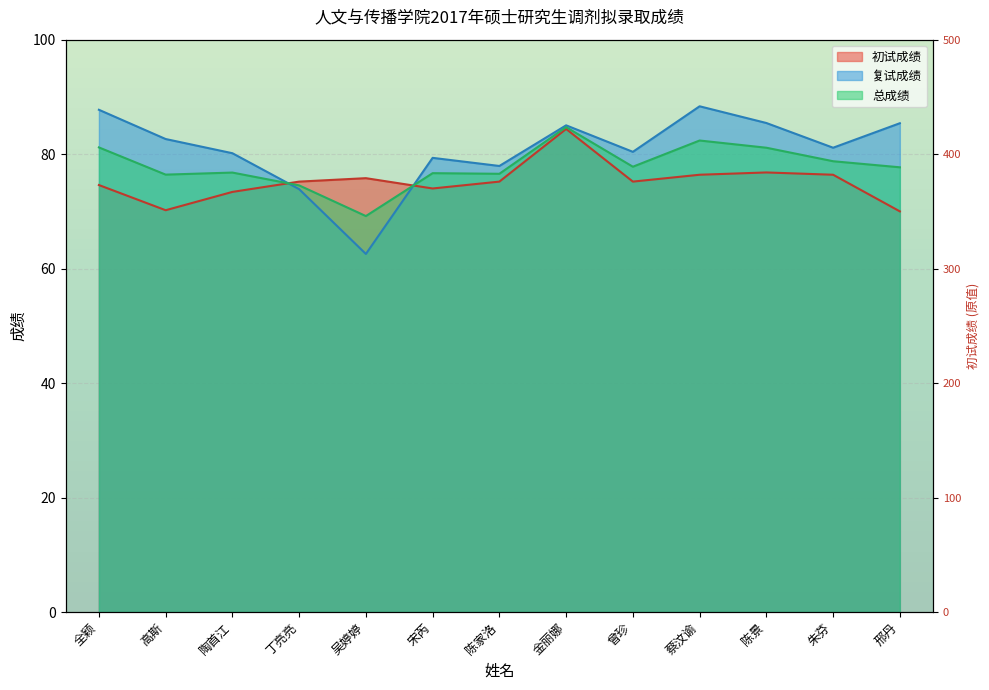

What are all the series names shown in the legend?

初试成绩, 复试成绩, 总成绩